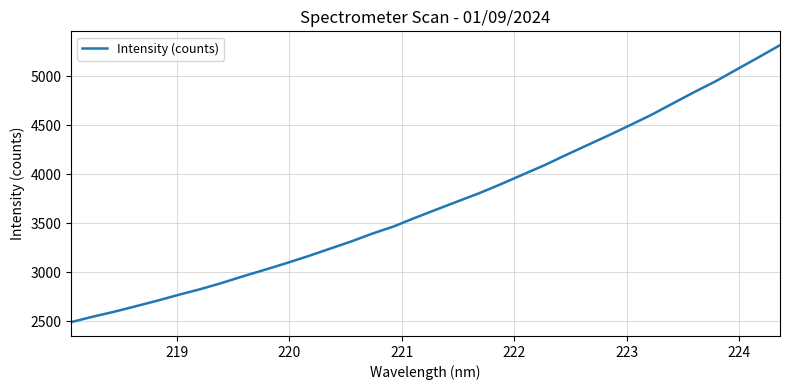

What is the greatest value displayed?

5317.2